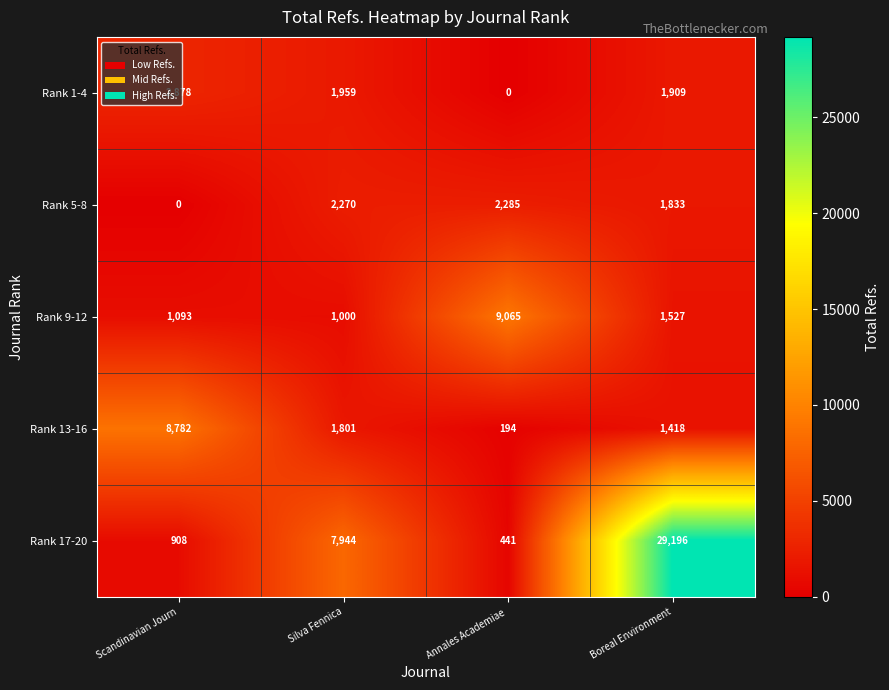

What is the difference between the maximum and minimum values in the Rank 13-16 series?

8588